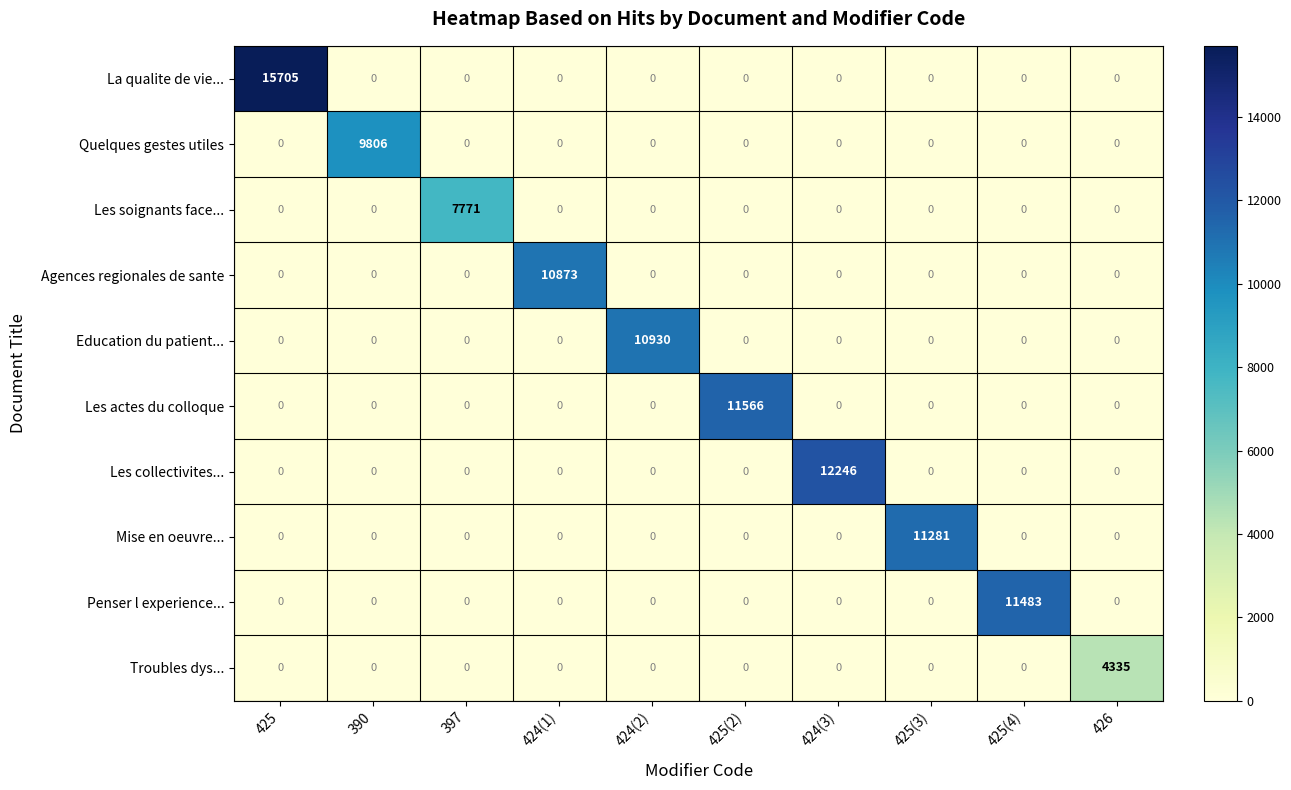

List the series in order of their peak value, highest first.

La qualite de vie..., Les collectivites..., Les actes du colloque, Penser l experience..., Mise en oeuvre..., Education du patient..., Agences regionales de sante, Quelques gestes utiles, Les soignants face..., Troubles dys...